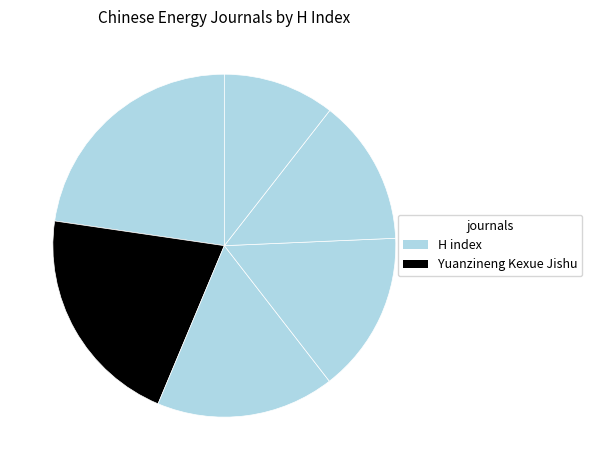

To the nearest percent, what is the average slice percentage?

17%